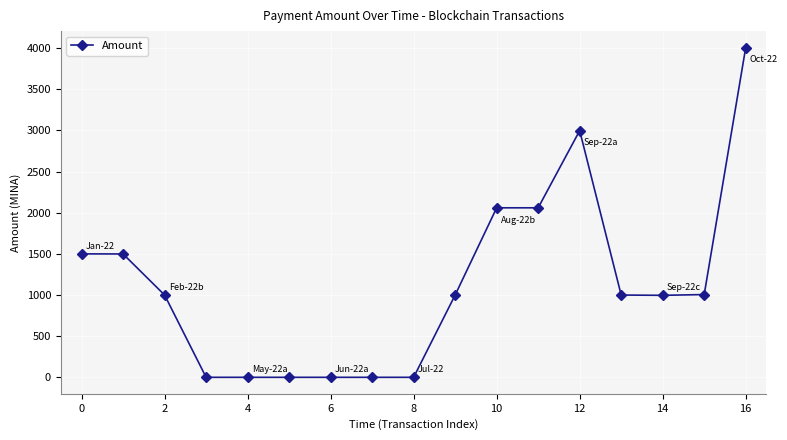

What is the maximum value shown in the chart?

4005.3